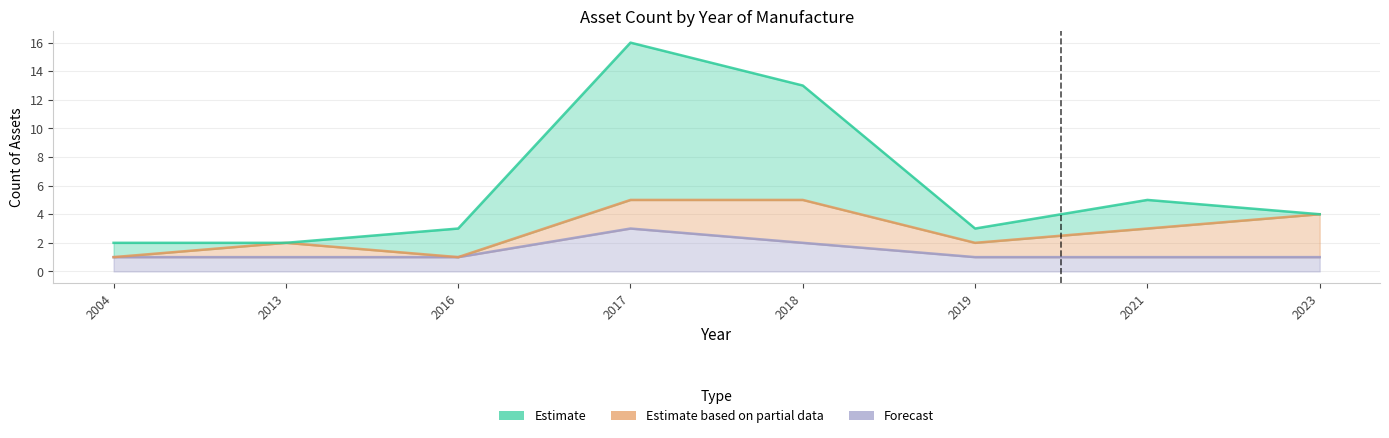

Reading right to left, what are all the values shown in this chart?

Estimate: 0	2	1	8	11	2	0	1
Estimate based on partial data: 3	2	1	3	2	0	1	0
Forecast: 1	1	1	2	3	1	1	1